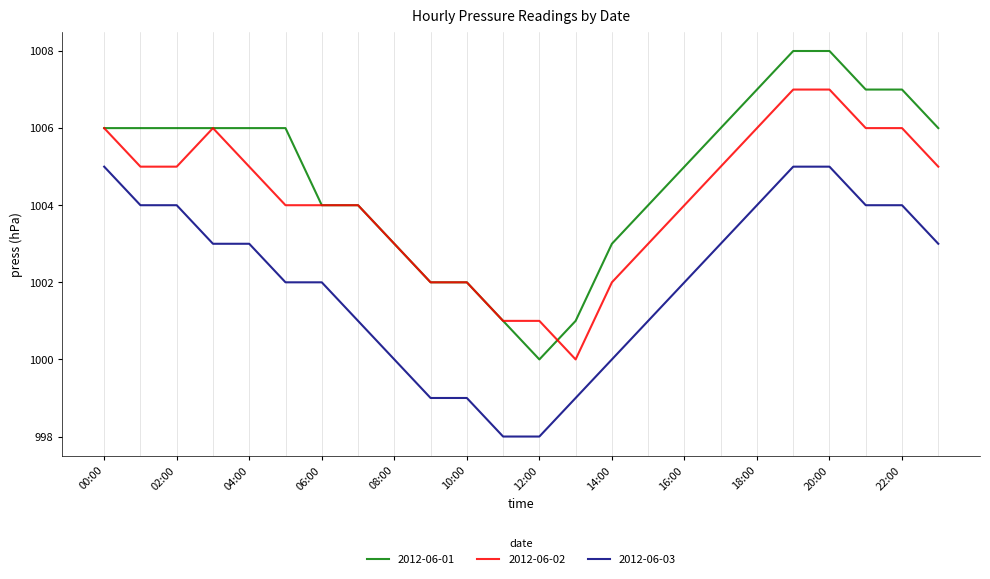

True or false: 2012-06-02 and 2012-06-03 intersect in this chart.

False